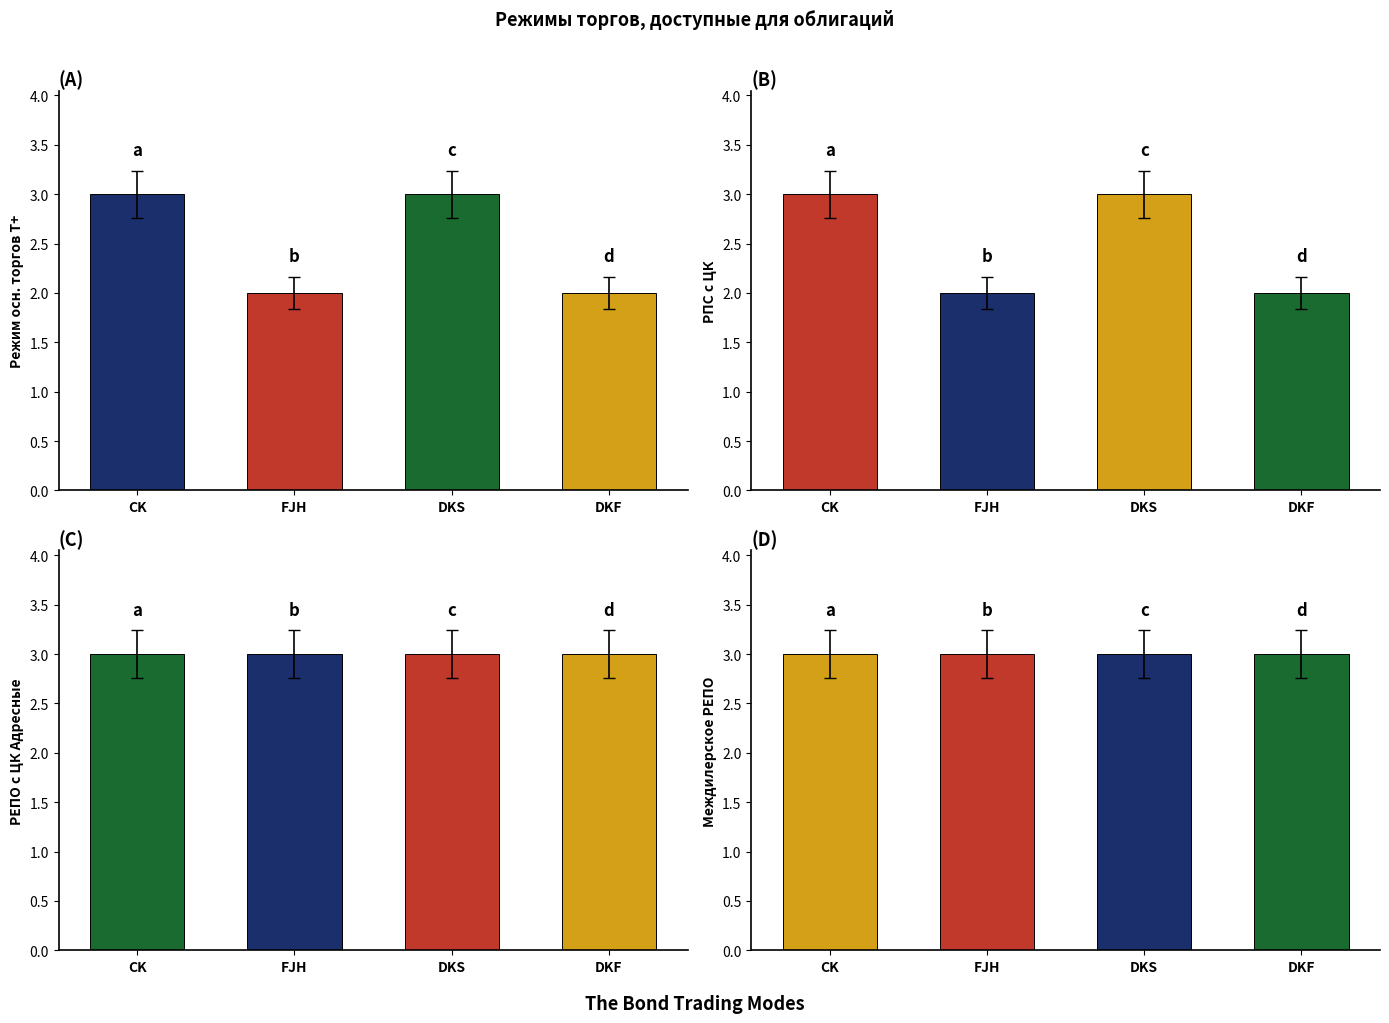

Which series has the largest total across all categories?

РЕПО с ЦК Адресные